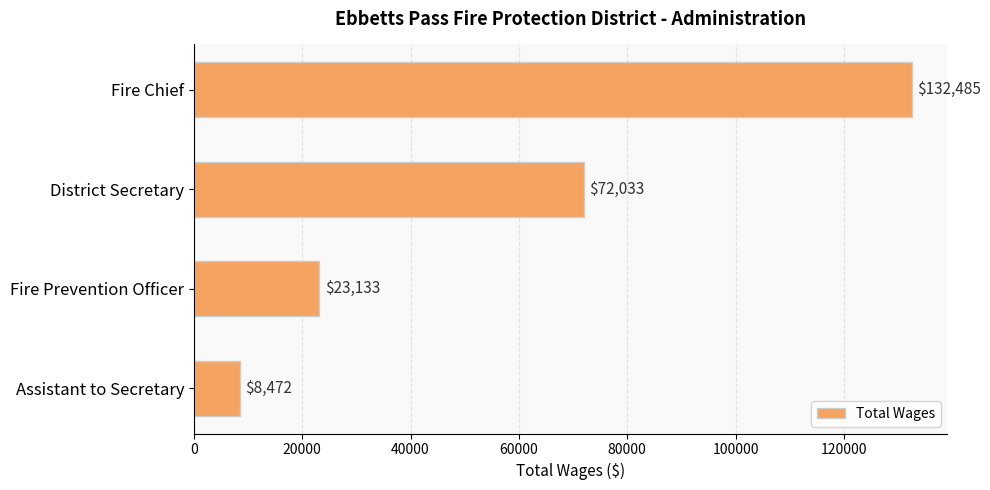

What is the maximum value shown in the chart?

132485